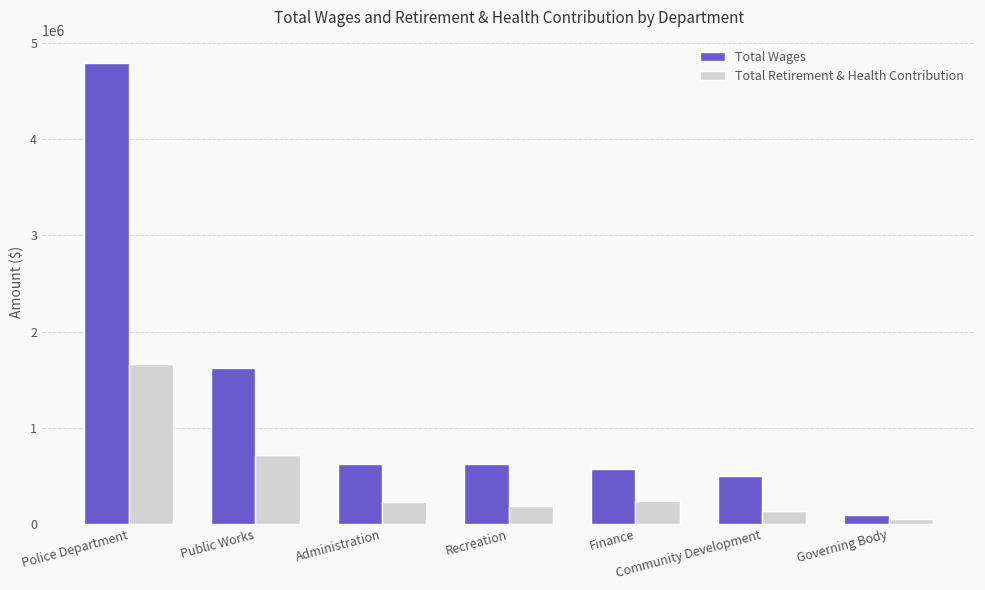

How many values in the Total Retirement & Health Contribution series are below 227208?

3